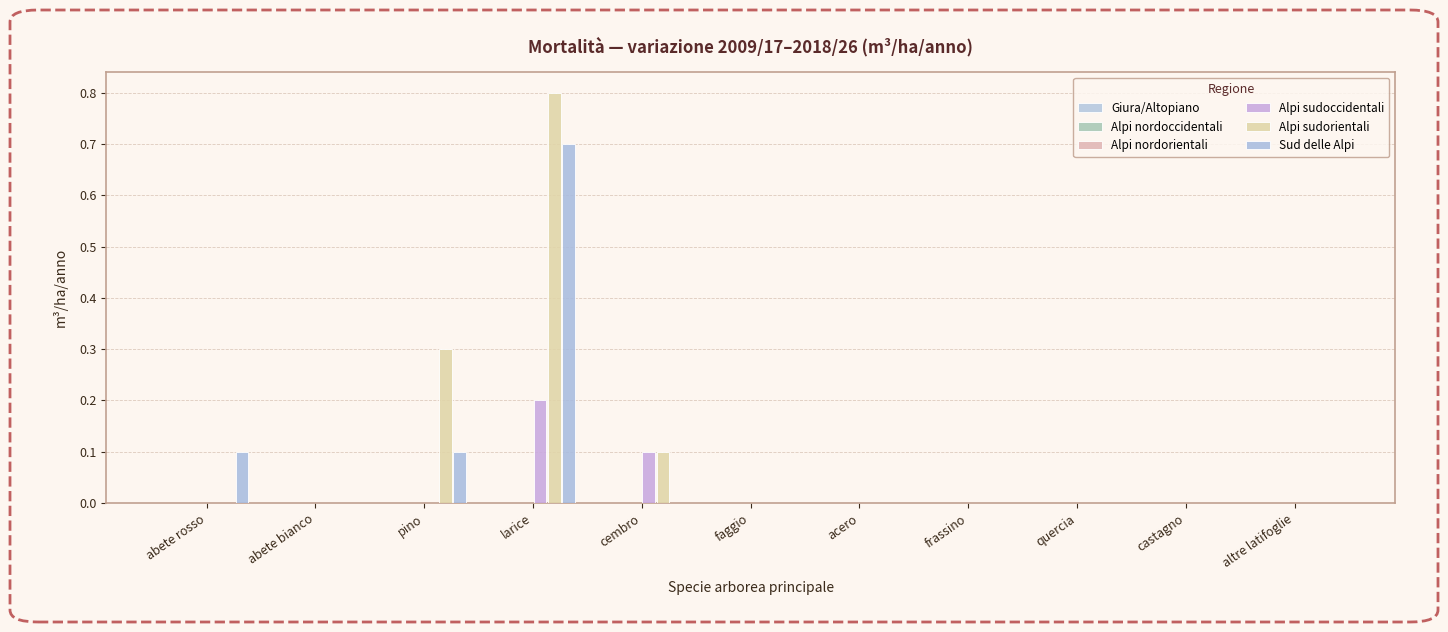

Does the chart contain stacked bars?

No